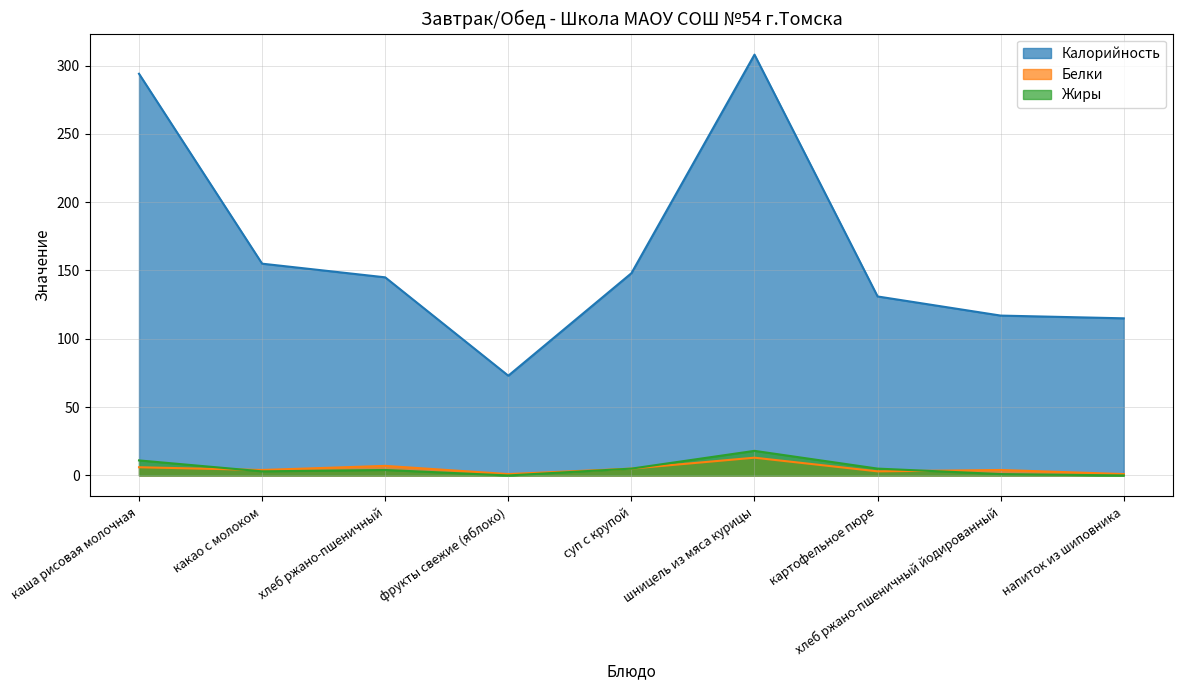

How many interior local valleys does the Белки series have?

3